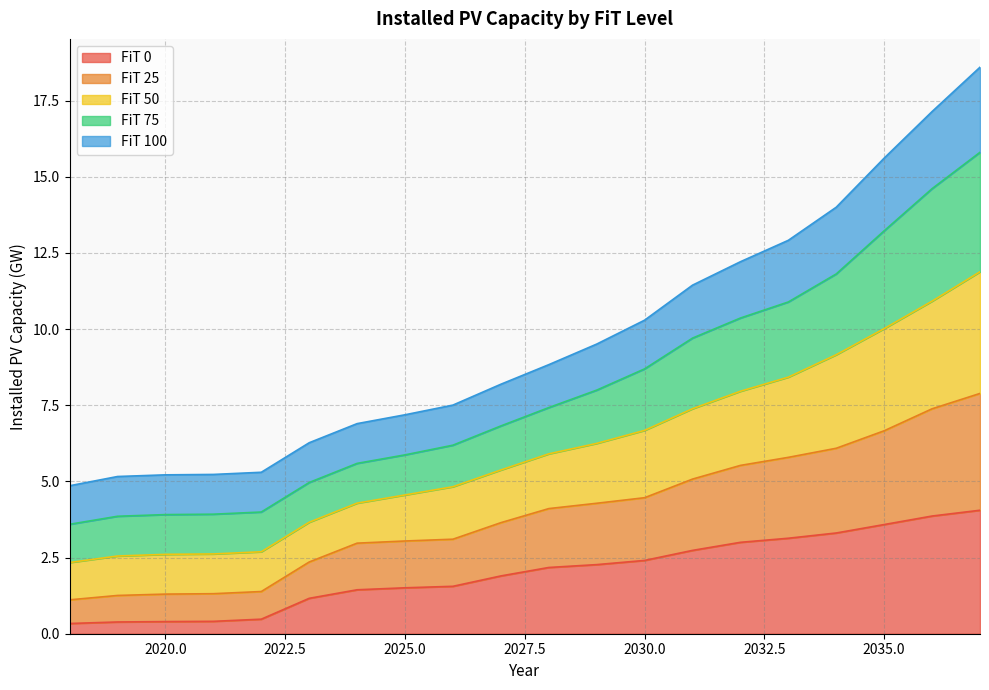

The FiT 0 series shows 1.5 at 2025.0. True or false?

True